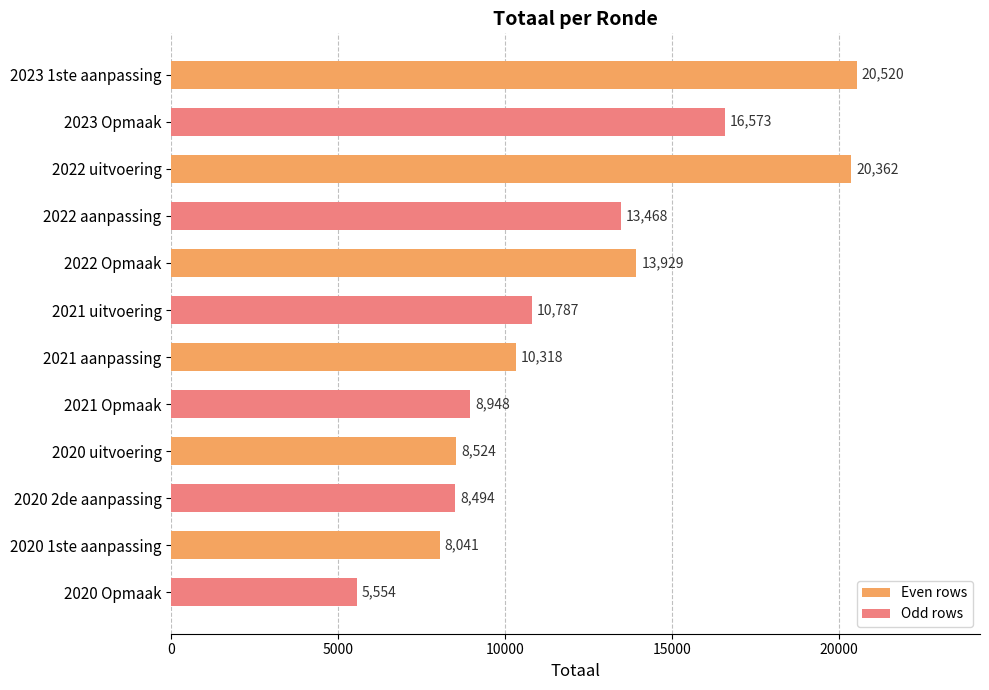

Rank the categories by value from highest to lowest.

2023 1ste aanpassing, 2022 uitvoering, 2023 Opmaak, 2022 Opmaak, 2022 aanpassing, 2021 uitvoering, 2021 aanpassing, 2021 Opmaak, 2020 uitvoering, 2020 2de aanpassing, 2020 1ste aanpassing, 2020 Opmaak